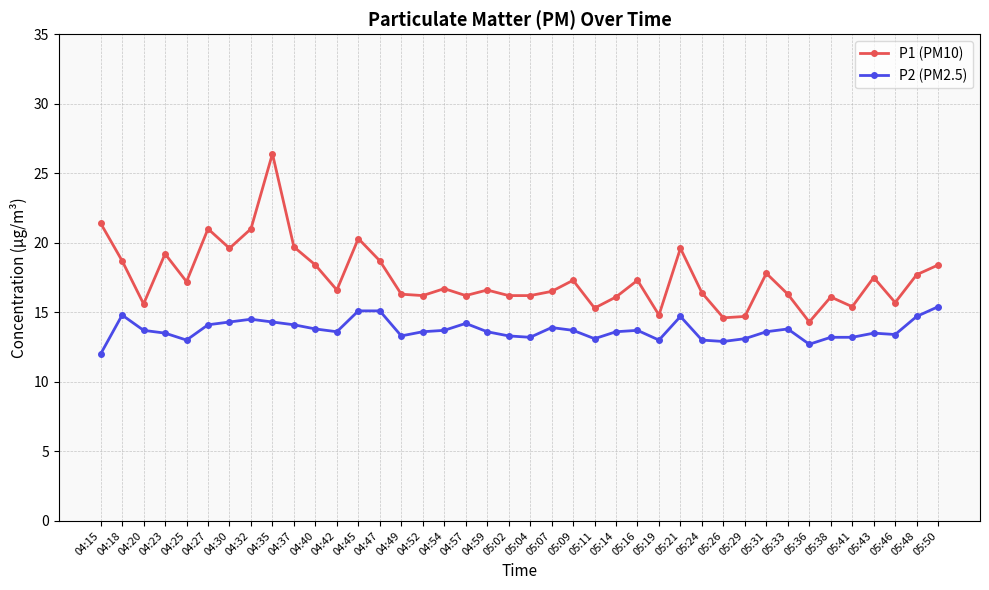

What is the difference between the P1 (PM10) values at 05:31 and 05:43?

0.3